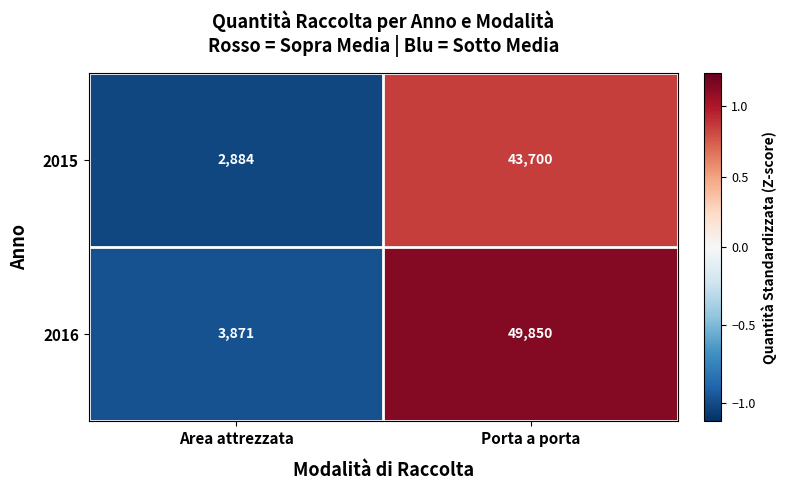

What is the difference between the maximum and minimum values in the 2015 series?

40816